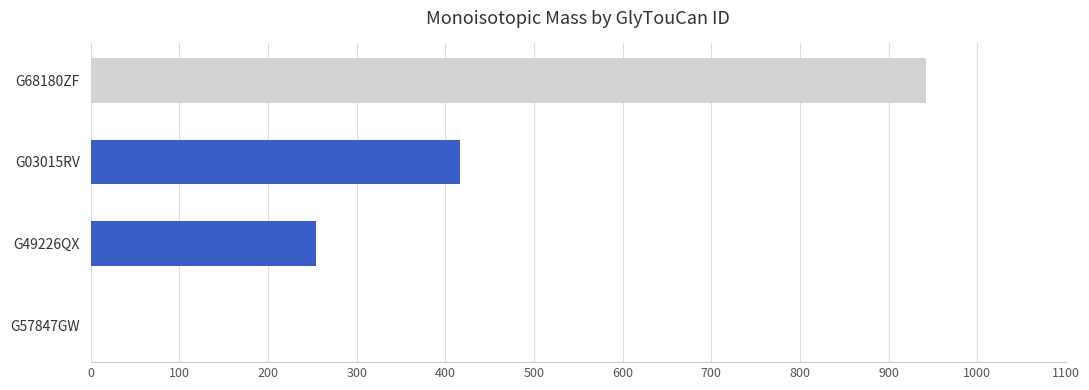

How many distinct data groups are displayed?

1